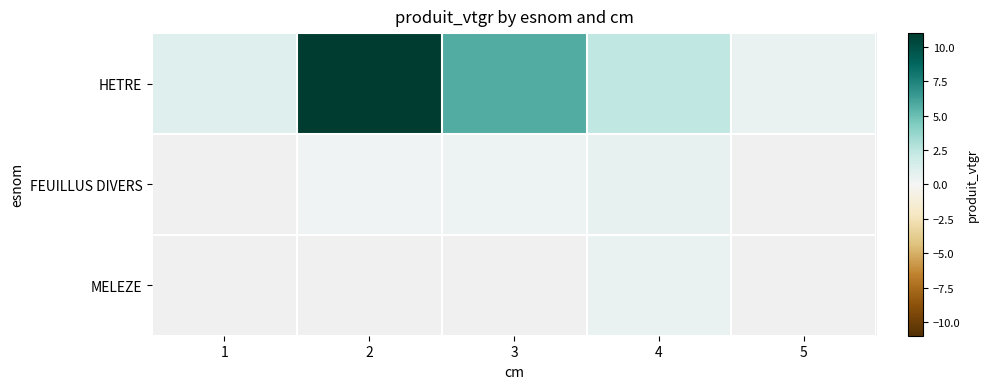

How many values in the HETRE series are below 2?

2